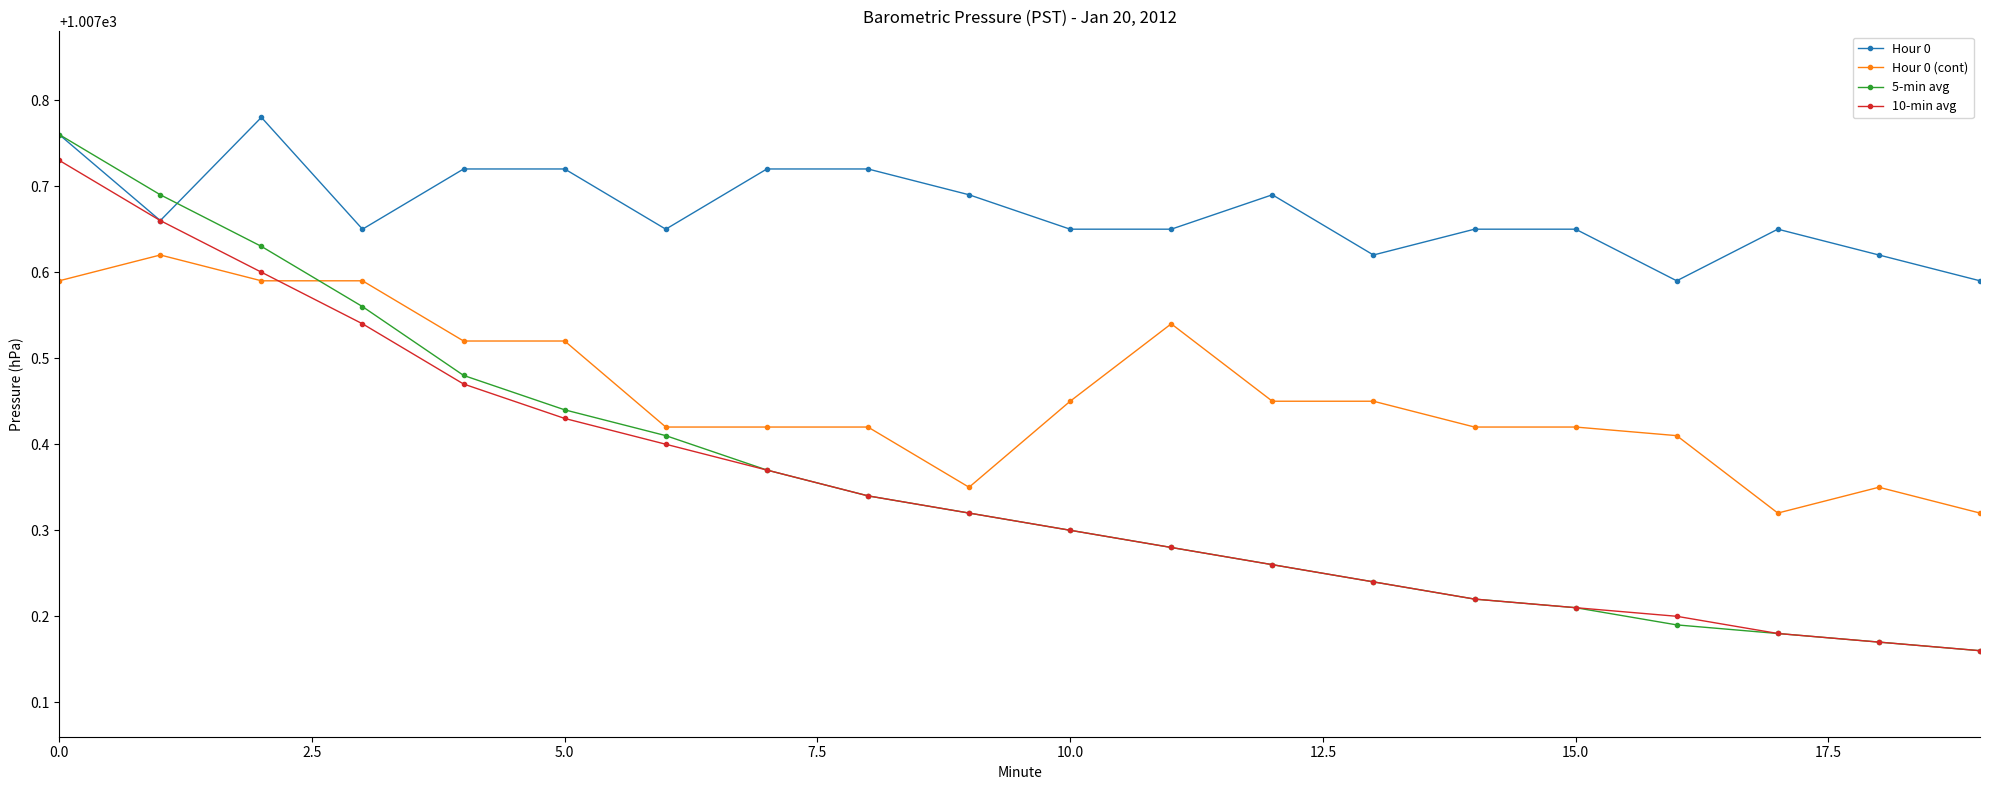

Count the Hour 0 (cont) values in the range 1007 to 1008.

20